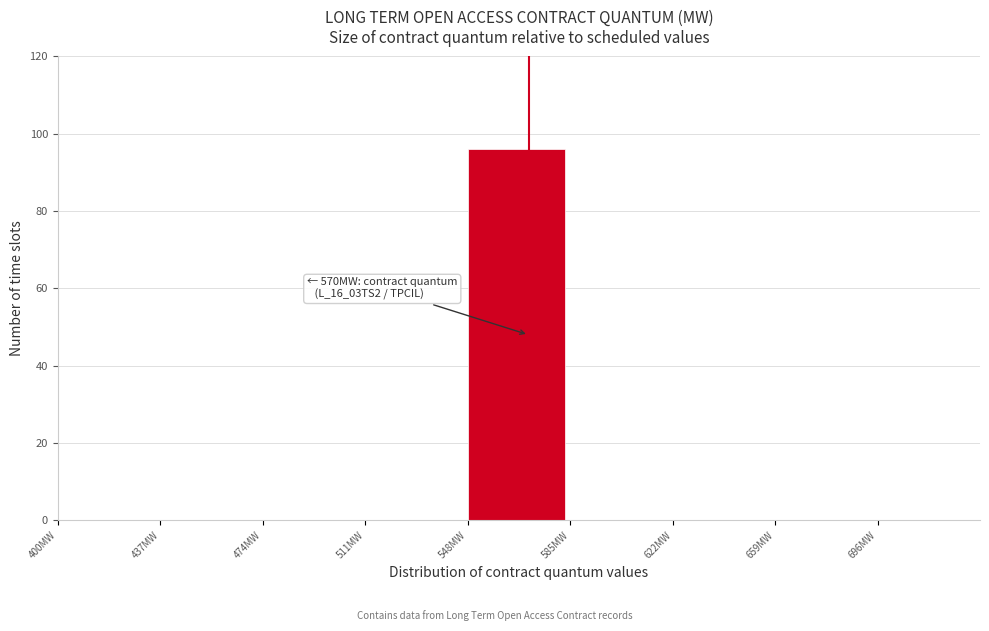

Over which range of the x-axis is the bar tallest?

548 to 585